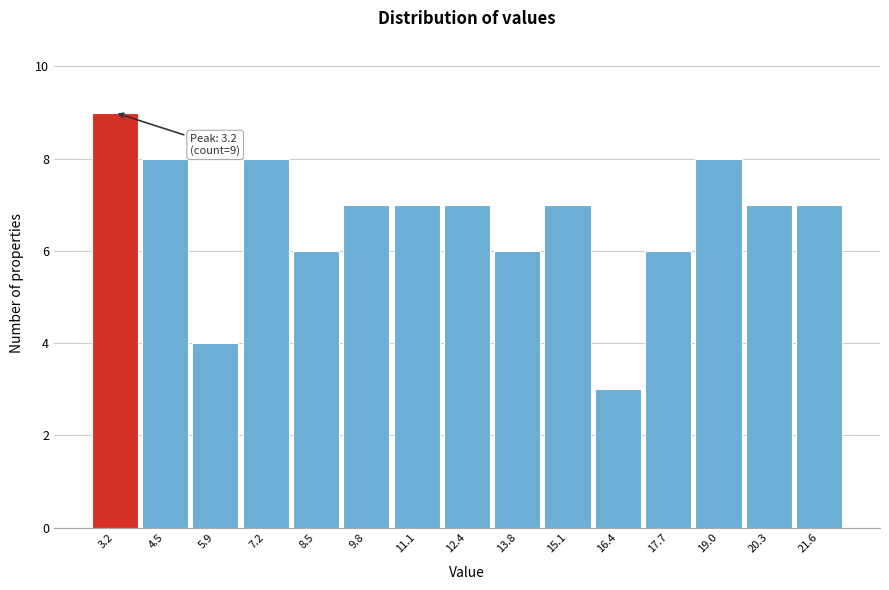

Over which range of the x-axis is the bar tallest?

2.6 to 3.8